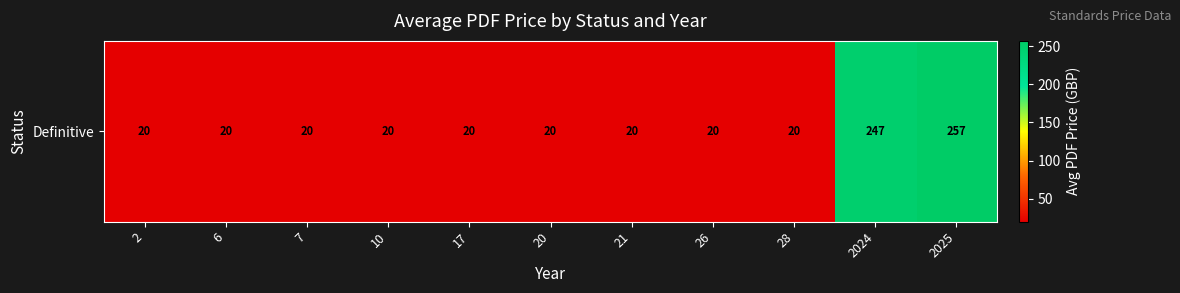

List the labels in order of value, largest first.

2025, 2024, 2, 6, 7, 10, 17, 20, 21, 26, 28